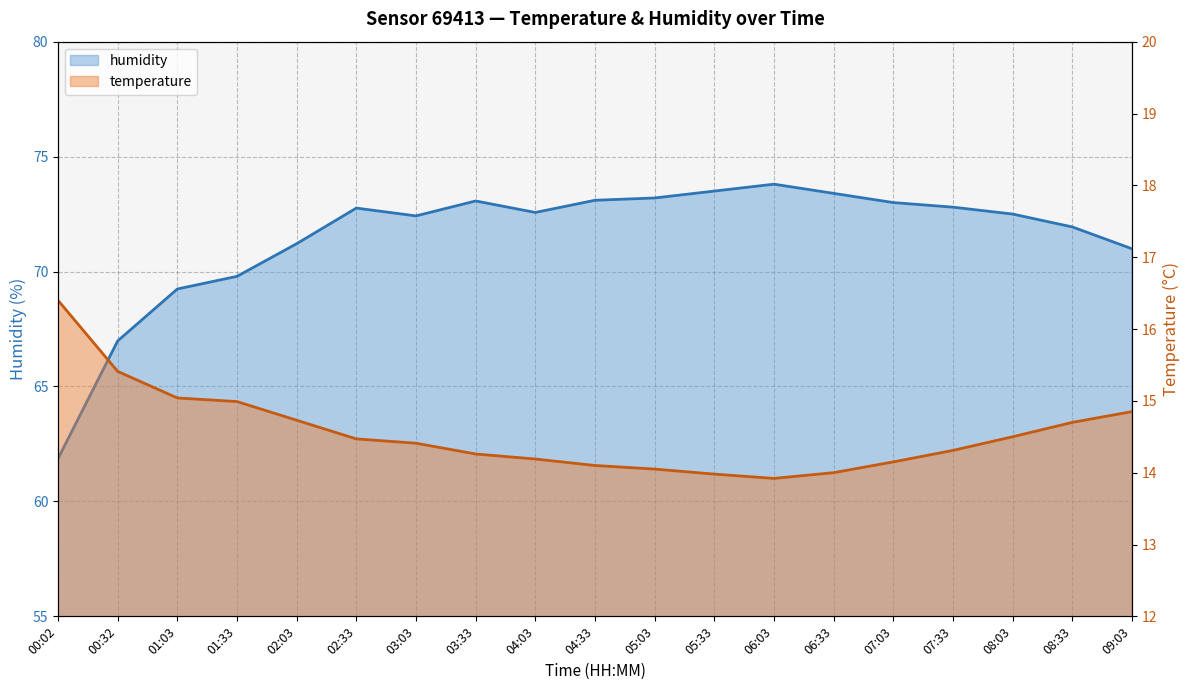

Between 00:02 and 01:33, which is larger?

00:02